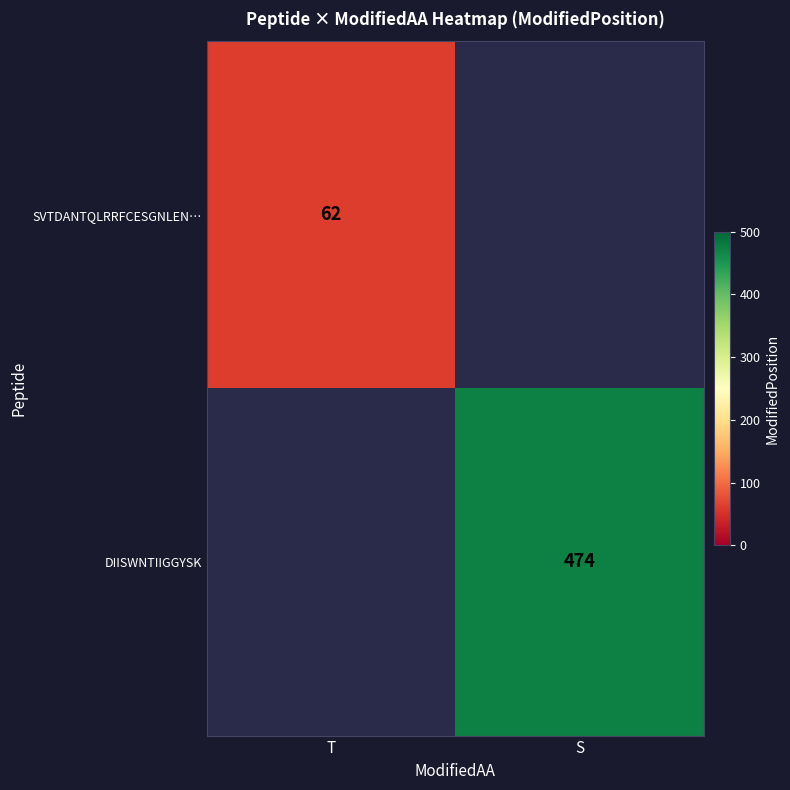

Count the number of data series in this chart.

2